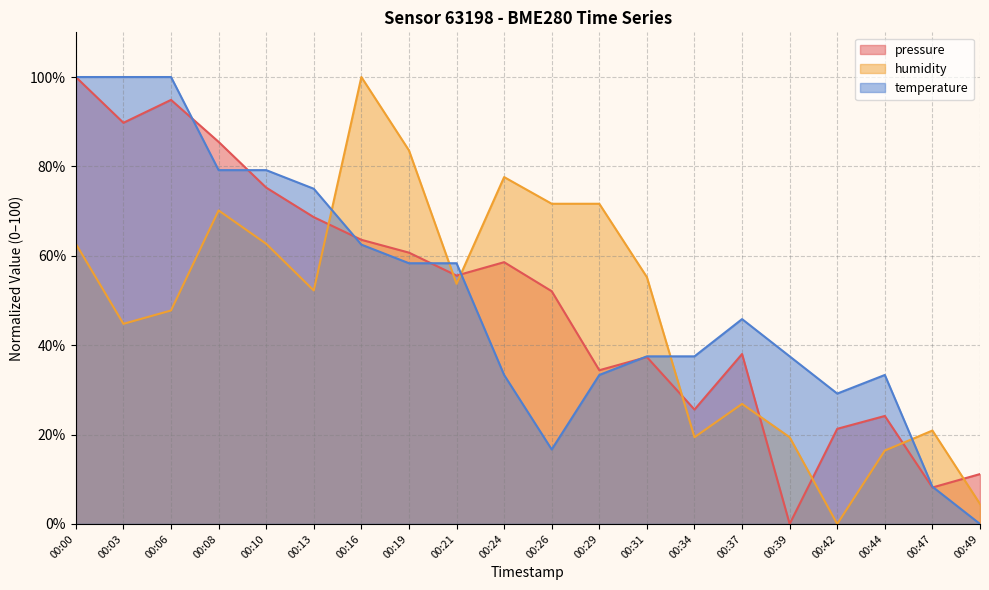

Reading right to left, transcribe all the data shown in this chart.

pressure: 11.2	8.2	24.2	21.3	0.0	38.0	25.6	37.3	34.4	52.1	58.6	55.6	60.7	63.6	68.6	75.3	85.5	94.9	89.8	100.0
humidity: 4.5	20.9	16.4	0.0	19.4	26.9	19.4	55.2	71.6	71.6	77.6	53.7	83.6	100.0	52.2	62.7	70.1	47.8	44.8	62.7
temperature: 0.0	8.3	33.3	29.2	37.5	45.8	37.5	37.5	33.3	16.7	33.3	58.3	58.3	62.5	75.0	79.2	79.2	100.0	100.0	100.0